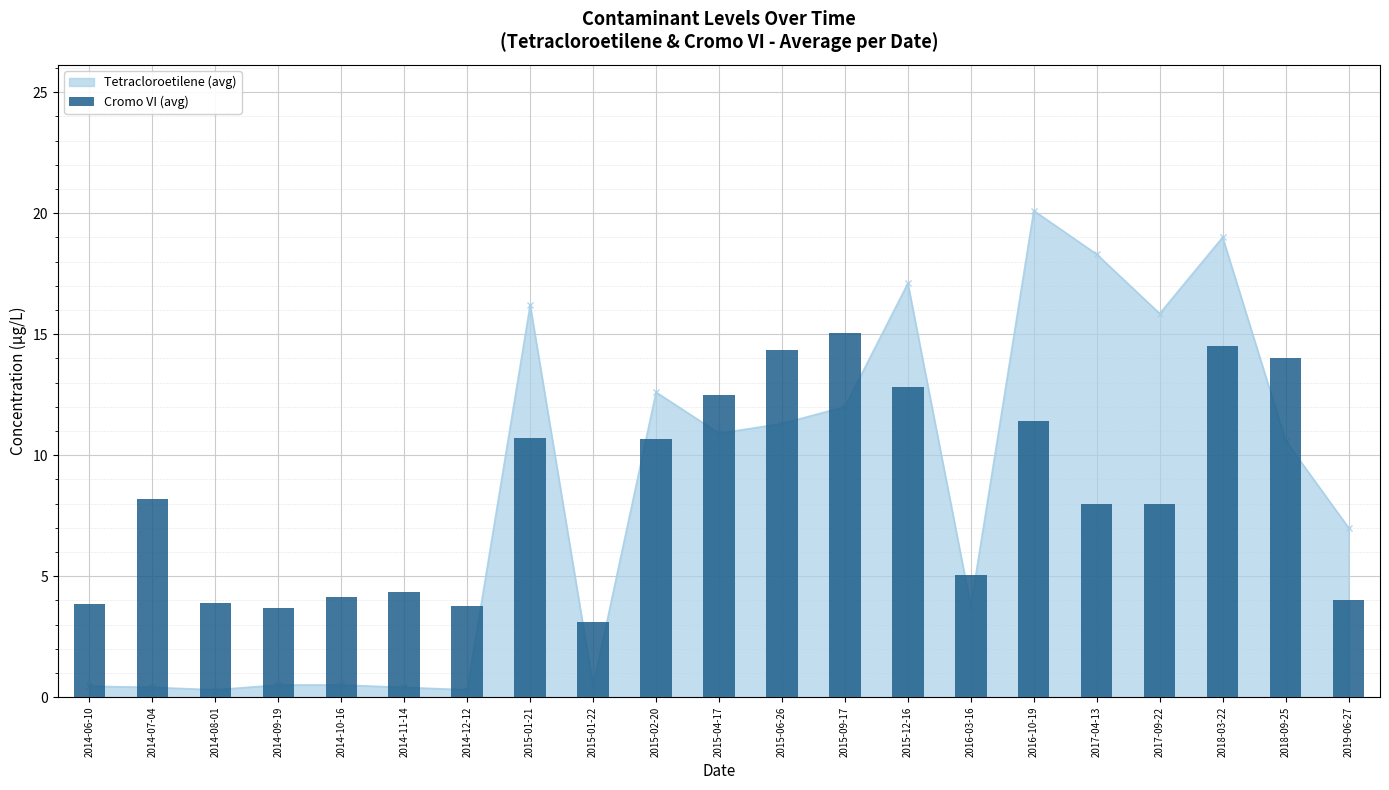

Between 2014-12-12 and 2014-07-04, which is larger?

2014-07-04